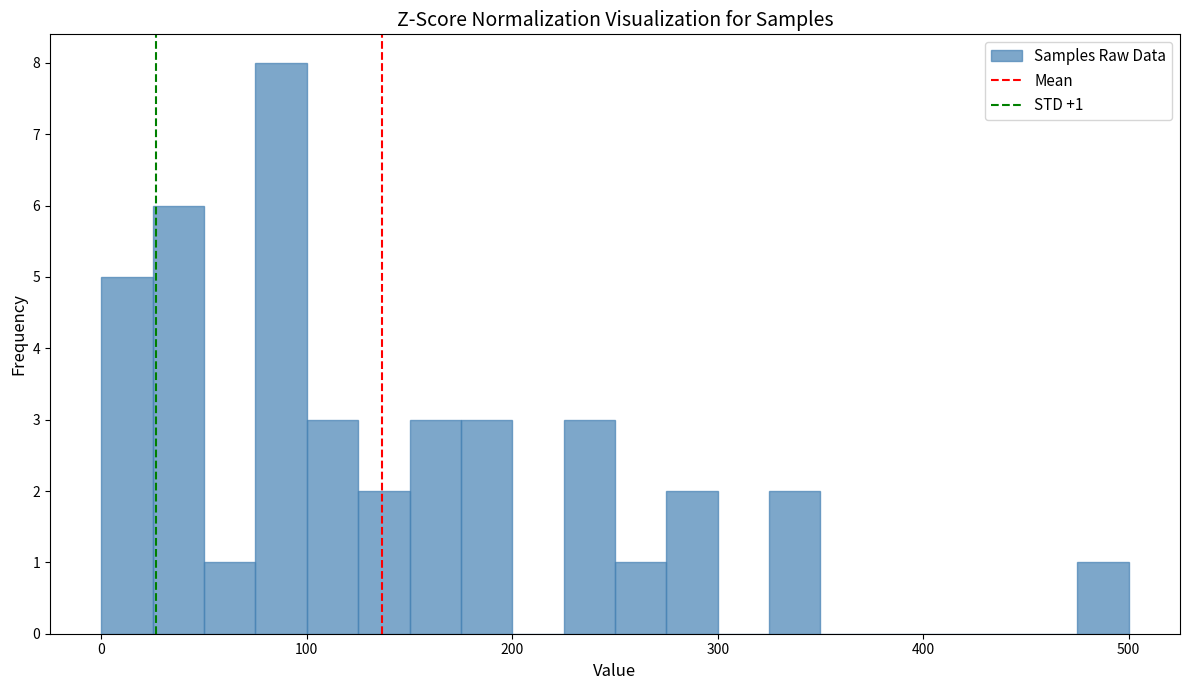

Read against the x-axis, roughly where is the centre of the tallest bar?

90